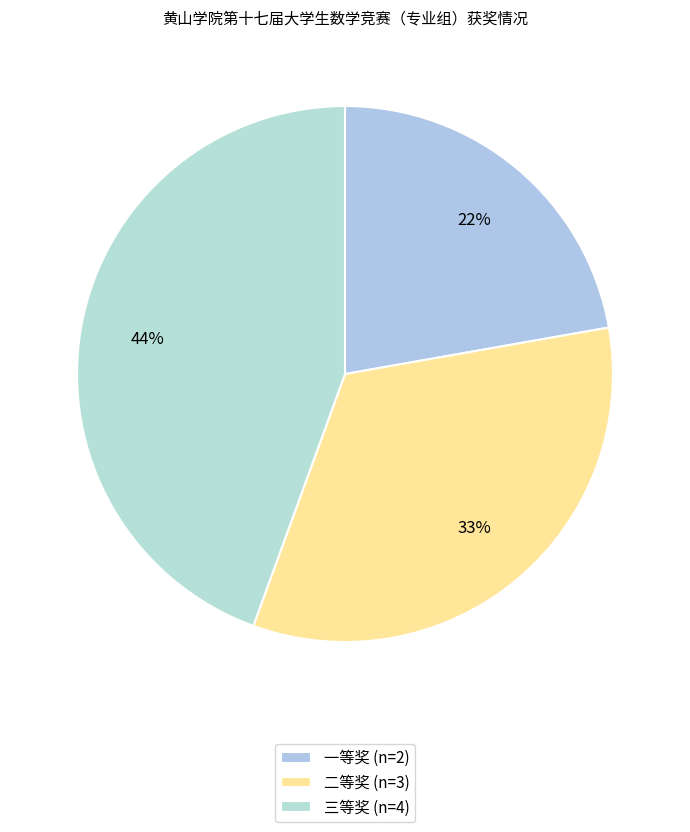

Which slice is the smallest?

一等奖